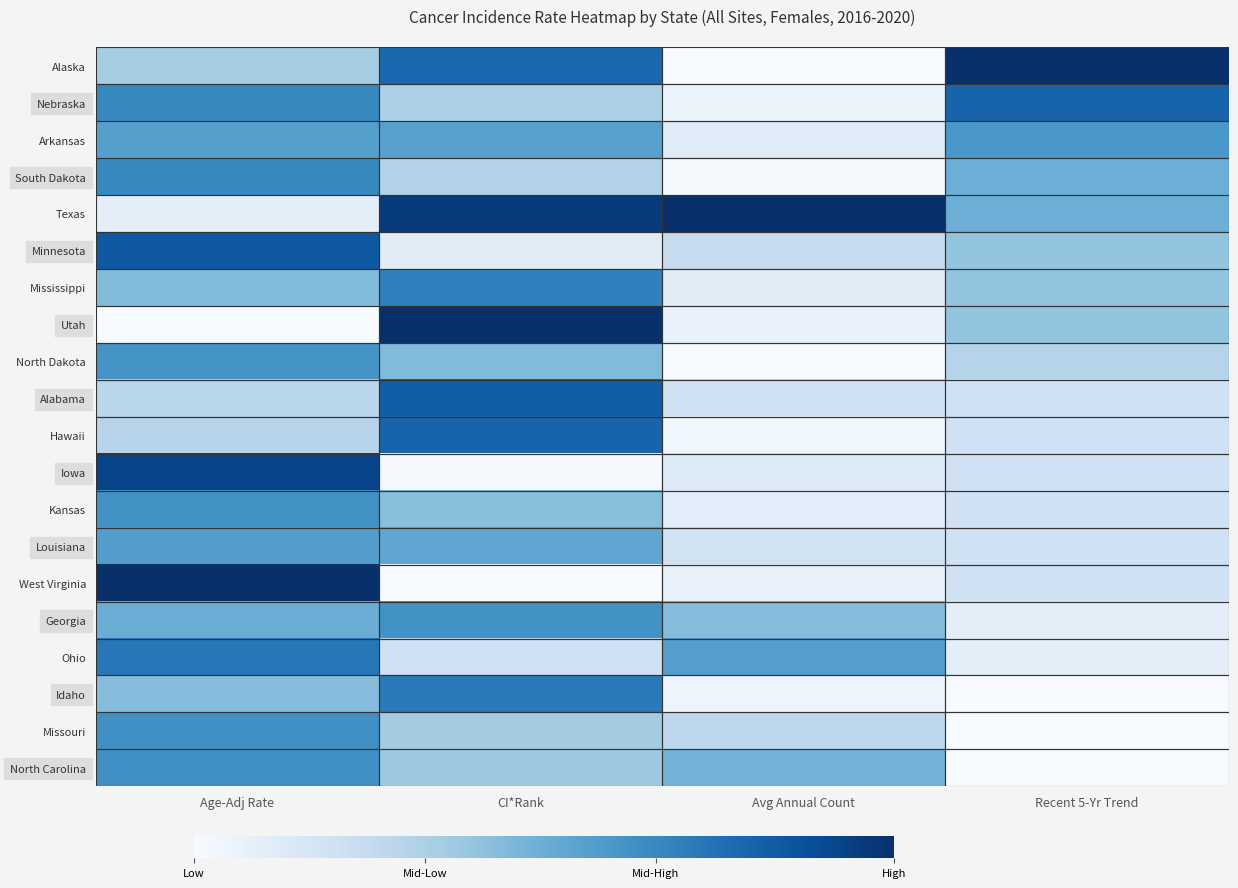

Reading right to left, transcribe all the data shown in this chart.

Alaska: Recent 5-Yr Trend=1.0	Avg Annual Count=0.0	CI*Rank=0.8	Age-Adj Rate=0.4
Nebraska: Recent 5-Yr Trend=0.8	Avg Annual Count=0.1	CI*Rank=0.3	Age-Adj Rate=0.7
Arkansas: Recent 5-Yr Trend=0.6	Avg Annual Count=0.1	CI*Rank=0.6	Age-Adj Rate=0.6
South Dakota: Recent 5-Yr Trend=0.5	Avg Annual Count=0.0	CI*Rank=0.3	Age-Adj Rate=0.7
Texas: Recent 5-Yr Trend=0.5	Avg Annual Count=1.0	CI*Rank=1.0	Age-Adj Rate=0.1
Minnesota: Recent 5-Yr Trend=0.4	Avg Annual Count=0.2	CI*Rank=0.1	Age-Adj Rate=0.8
Mississippi: Recent 5-Yr Trend=0.4	Avg Annual Count=0.1	CI*Rank=0.7	Age-Adj Rate=0.4
Utah: Recent 5-Yr Trend=0.4	Avg Annual Count=0.1	CI*Rank=1.0	Age-Adj Rate=0.0
North Dakota: Recent 5-Yr Trend=0.3	Avg Annual Count=0.0	CI*Rank=0.4	Age-Adj Rate=0.6
Alabama: Recent 5-Yr Trend=0.2	Avg Annual Count=0.2	CI*Rank=0.8	Age-Adj Rate=0.3
Hawaii: Recent 5-Yr Trend=0.2	Avg Annual Count=0.0	CI*Rank=0.8	Age-Adj Rate=0.3
Iowa: Recent 5-Yr Trend=0.2	Avg Annual Count=0.1	CI*Rank=0.0	Age-Adj Rate=0.9
Kansas: Recent 5-Yr Trend=0.2	Avg Annual Count=0.1	CI*Rank=0.4	Age-Adj Rate=0.6
Louisiana: Recent 5-Yr Trend=0.2	Avg Annual Count=0.2	CI*Rank=0.5	Age-Adj Rate=0.6
West Virginia: Recent 5-Yr Trend=0.2	Avg Annual Count=0.1	CI*Rank=0.0	Age-Adj Rate=1.0
Georgia: Recent 5-Yr Trend=0.1	Avg Annual Count=0.4	CI*Rank=0.6	Age-Adj Rate=0.5
Ohio: Recent 5-Yr Trend=0.1	Avg Annual Count=0.6	CI*Rank=0.2	Age-Adj Rate=0.7
Idaho: Recent 5-Yr Trend=0.0	Avg Annual Count=0.0	CI*Rank=0.7	Age-Adj Rate=0.4
Missouri: Recent 5-Yr Trend=0.0	Avg Annual Count=0.3	CI*Rank=0.4	Age-Adj Rate=0.6
North Carolina: Recent 5-Yr Trend=0.0	Avg Annual Count=0.5	CI*Rank=0.4	Age-Adj Rate=0.6